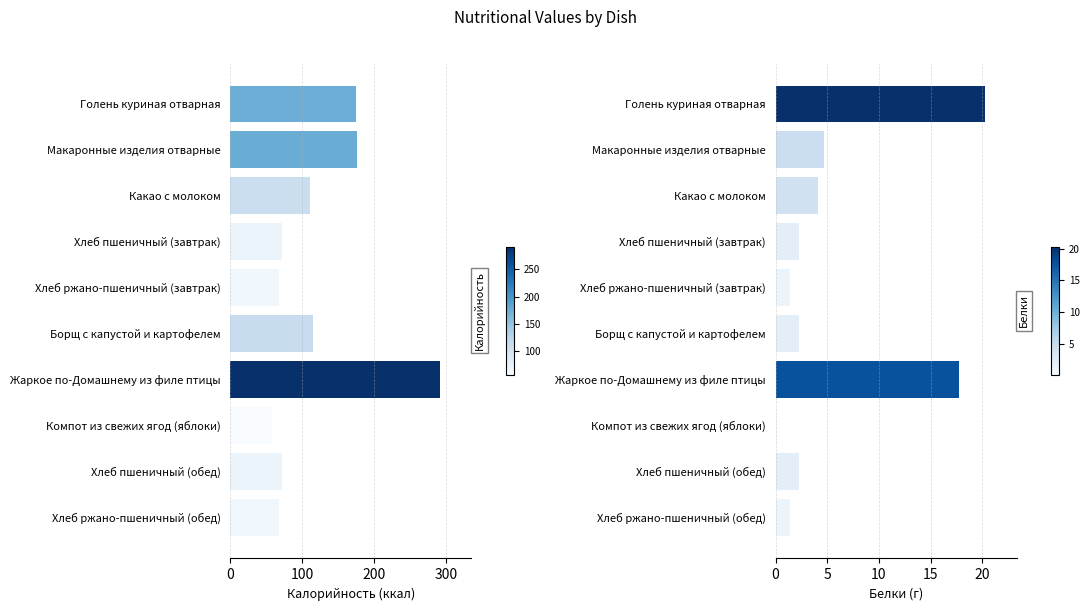

Reading left to right, extract all data points from this chart.

Калорийность: 174.3	176.0	110.8	71.2	67.3	114.8	291.3	57.7	71.2	67.3
Белки: 20.3	4.7	4.1	2.3	1.4	2.2	17.7	0.2	2.3	1.4